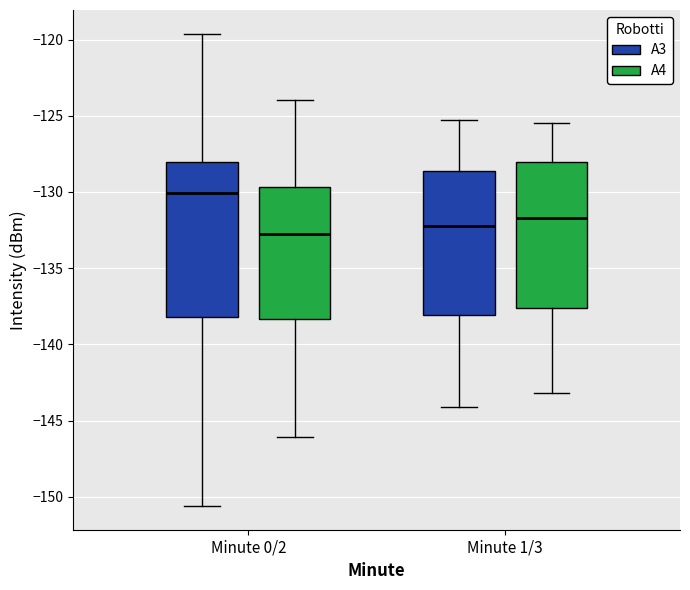

Reading left to right, read every box against the y-axis: the position of its median line, the range the box covers, and the ends of its whiskers. The values are not printed on the chart, so give them approximately, as read against the axis.

Minute 0/2 (A3): median -130.0, box -138.0 to -128.0, whiskers -150.5 to -119.5
Minute 0/2 (A4): median -132.5, box -138.5 to -129.5, whiskers -146.0 to -124.0
Minute 1/3 (A3): median -132.0, box -138.0 to -128.5, whiskers -144.0 to -125.5
Minute 1/3 (A4): median -131.5, box -137.5 to -128.0, whiskers -143.0 to -125.5